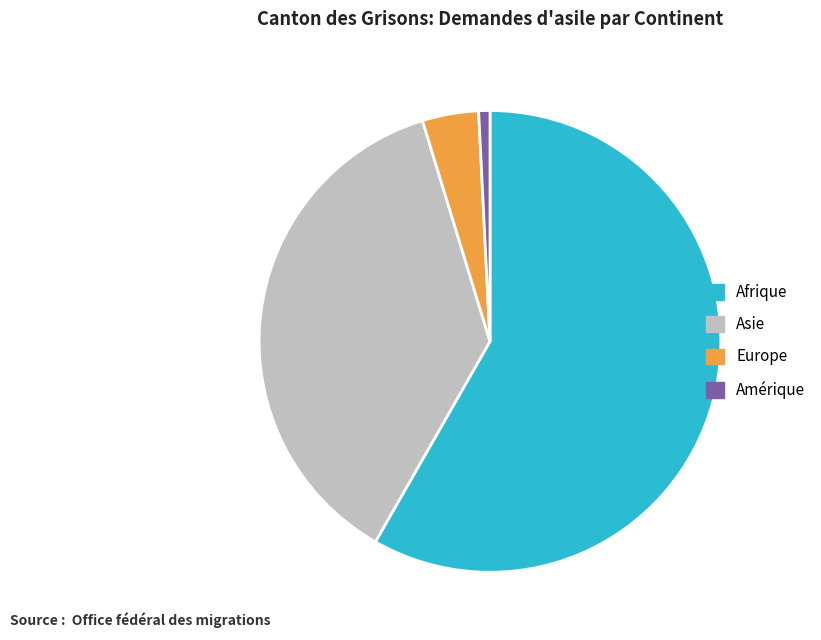

Which slice represents more than half of the pie?

Afrique